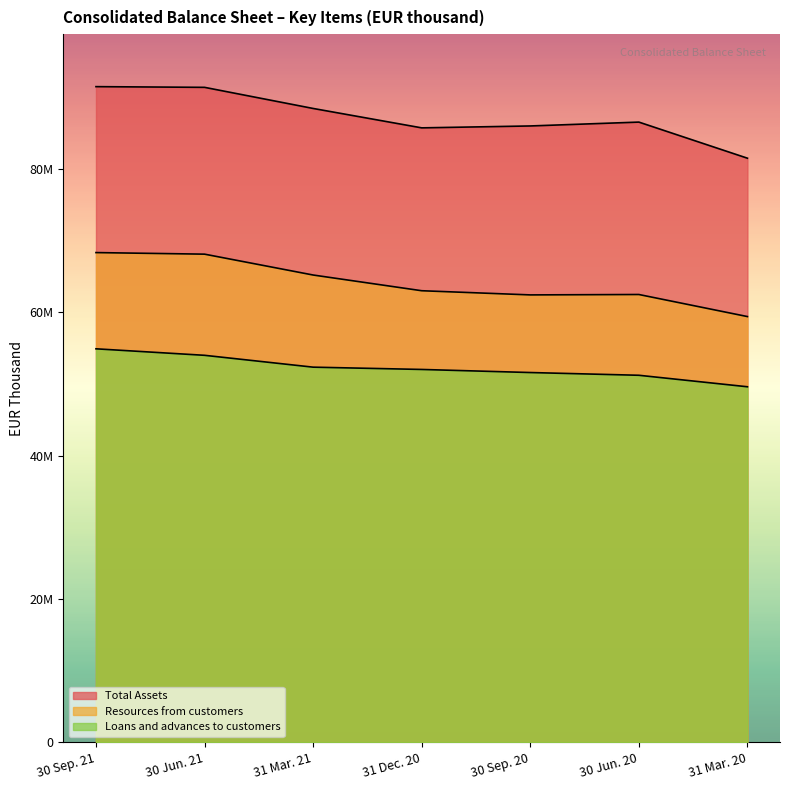

The value of Total Assets at 31 Mar. 21 is 88420351. True or false?

True